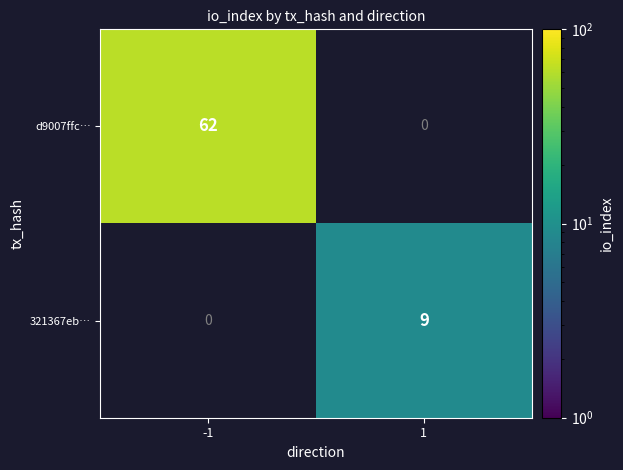

At how many categories does at least one series exceed 32?

1